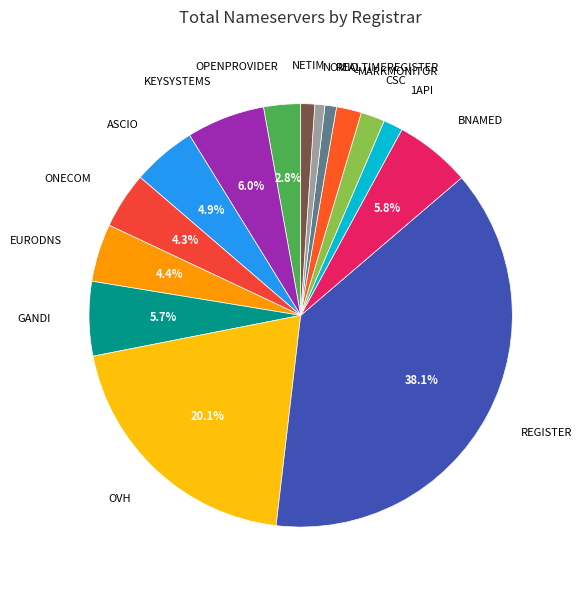

To the nearest percent, what is the difference between the largest and smallest slice percentages?

37%